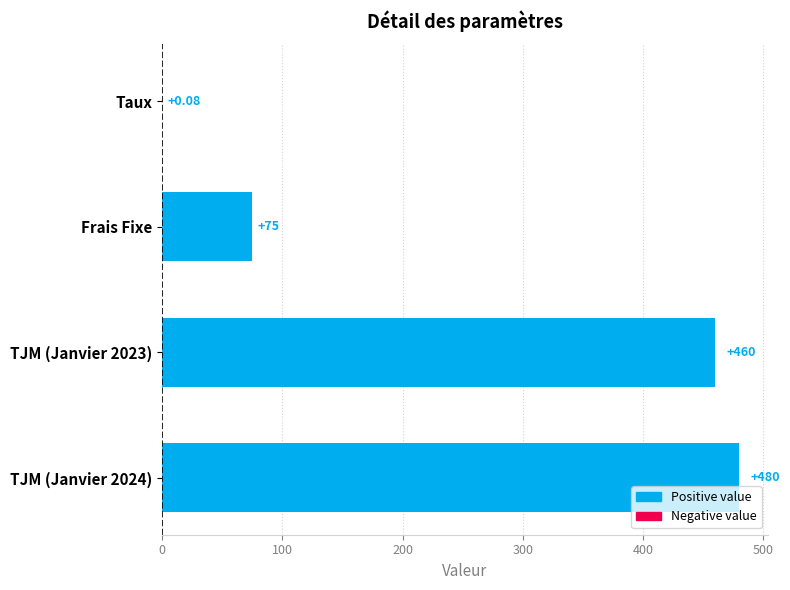

Where is the data nearest to the value 240?

Frais Fixe